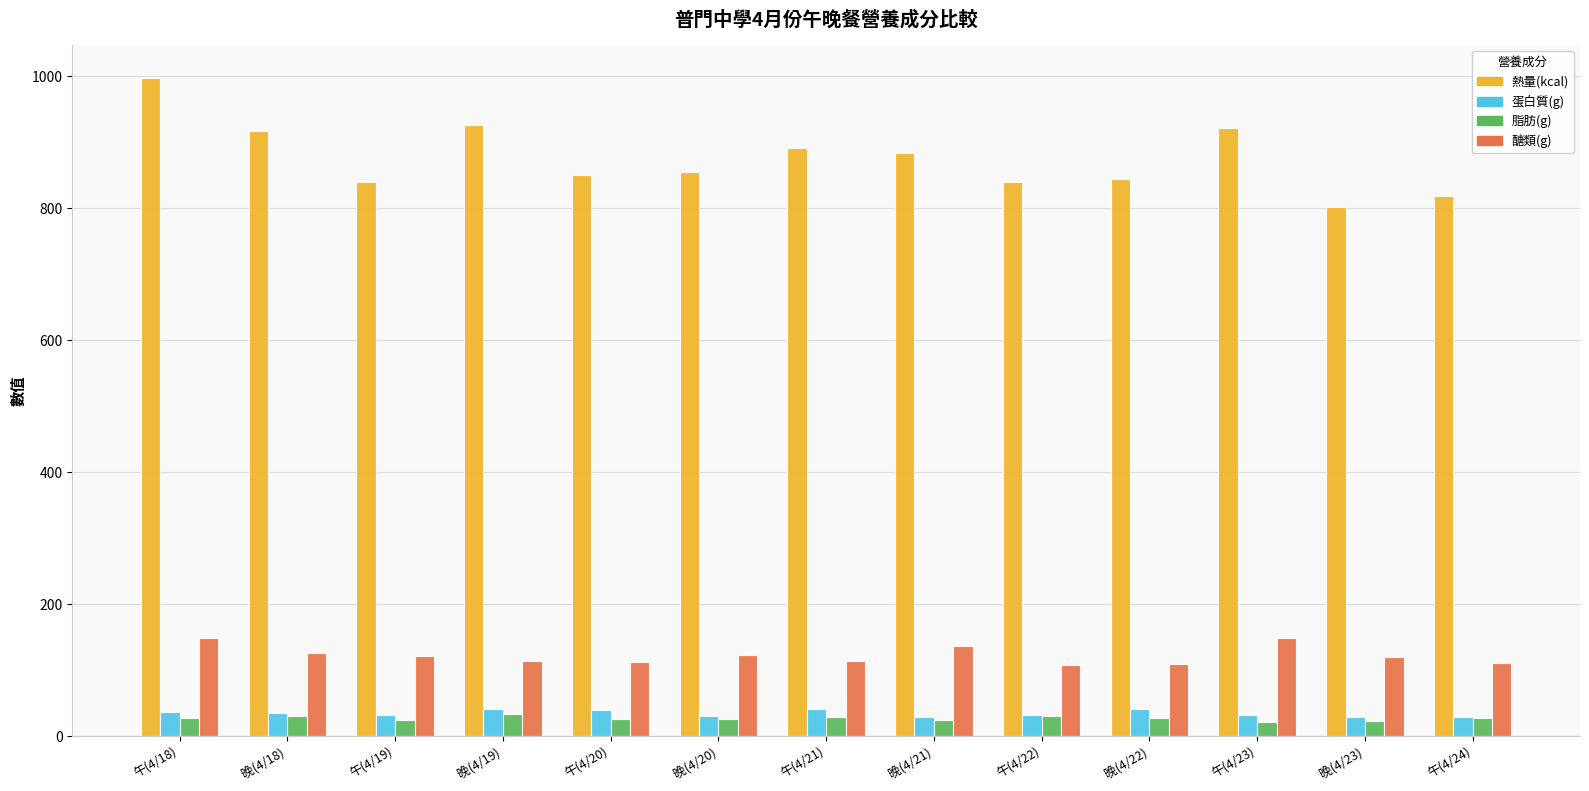

At which label does 熱量(kcal) reach its peak?

午(4/18)